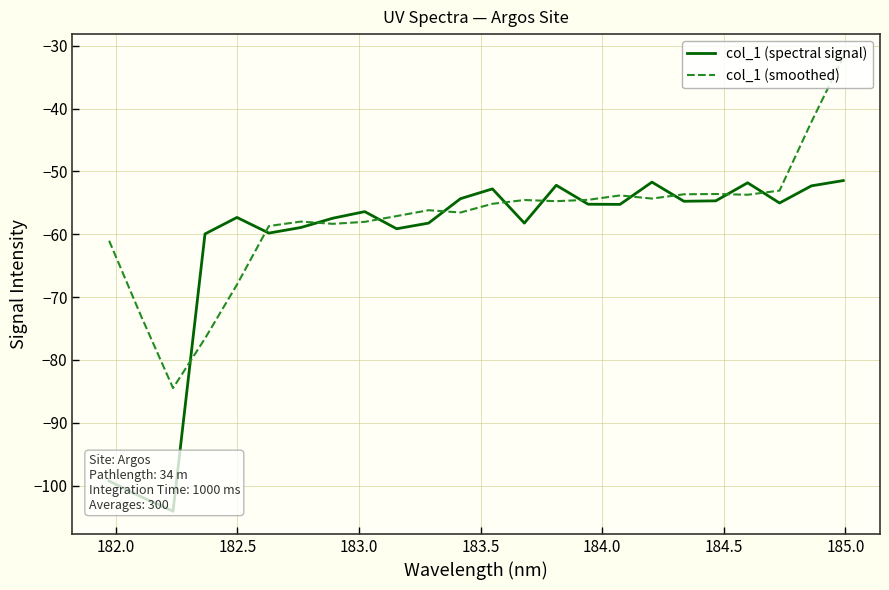

True or false: col_1 (spectral signal) has more than 1 points higher than both neighbors.

True